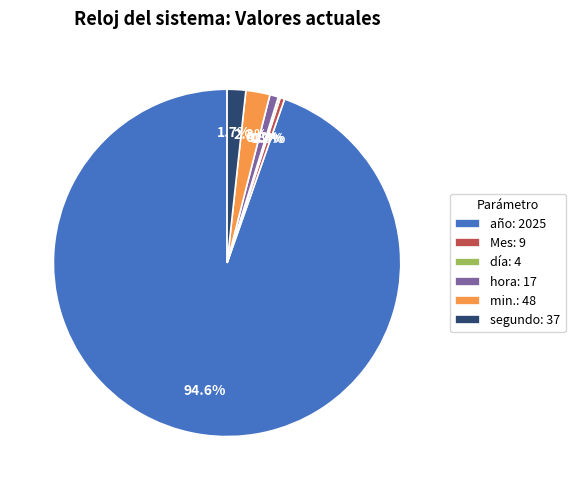

Approximately how many times larger is the value at año: 2025 compared to hora: 17?

119.1